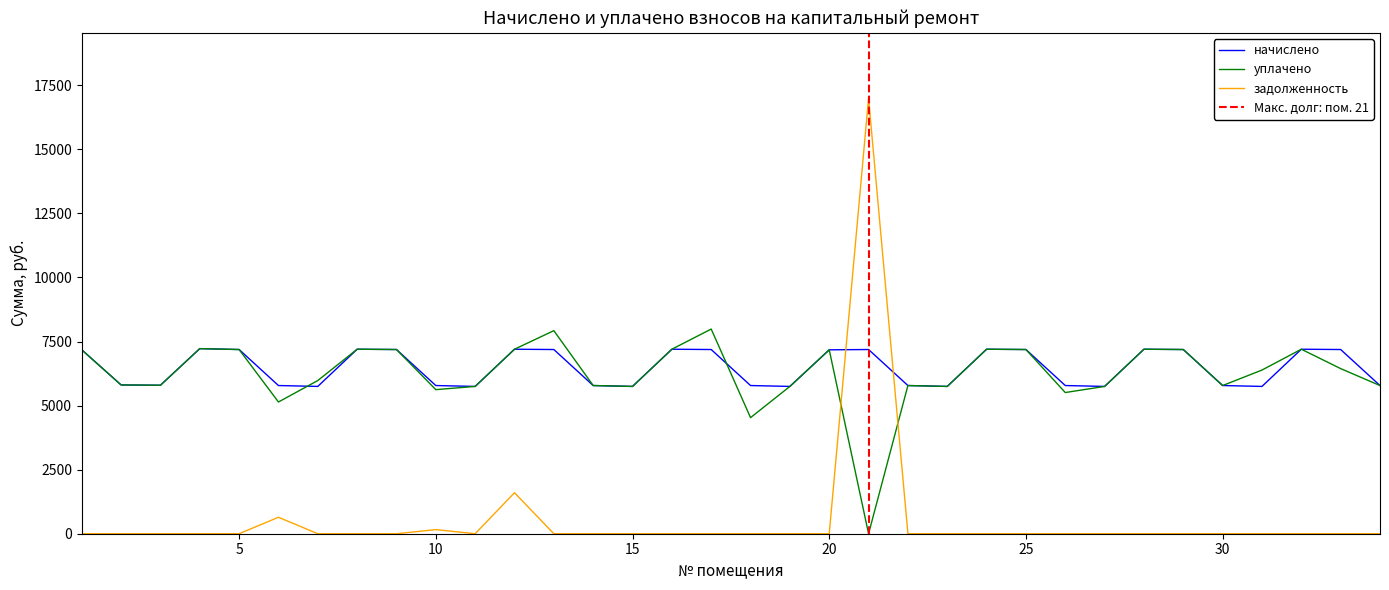

Between which two adjacent categories do задолженность and начислено first intersect?

20 and 21